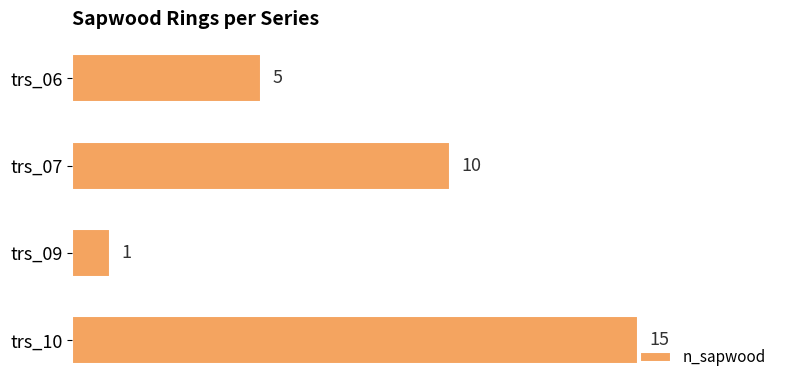

Where is the data nearest to the value 8?

trs_07